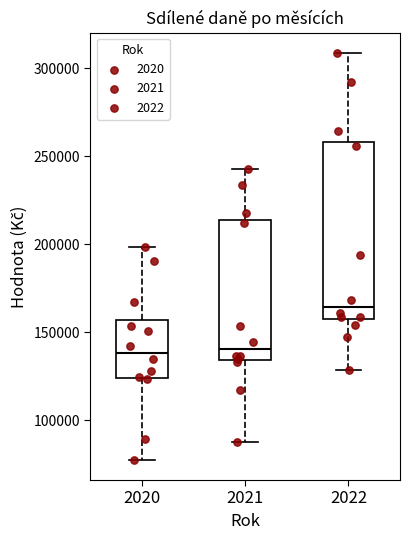

Reading left to right, read every box against the y-axis: the position of its median line, the range the box covers, and the ends of its whiskers. The values are not printed on the chart, so give them approximately, as read against the axis.

2020: median 140000, box 125000 to 155000, whiskers 80000 to 200000
2021: median 140000, box 135000 to 215000, whiskers 85000 to 245000
2022: median 165000, box 155000 to 260000, whiskers 130000 to 310000